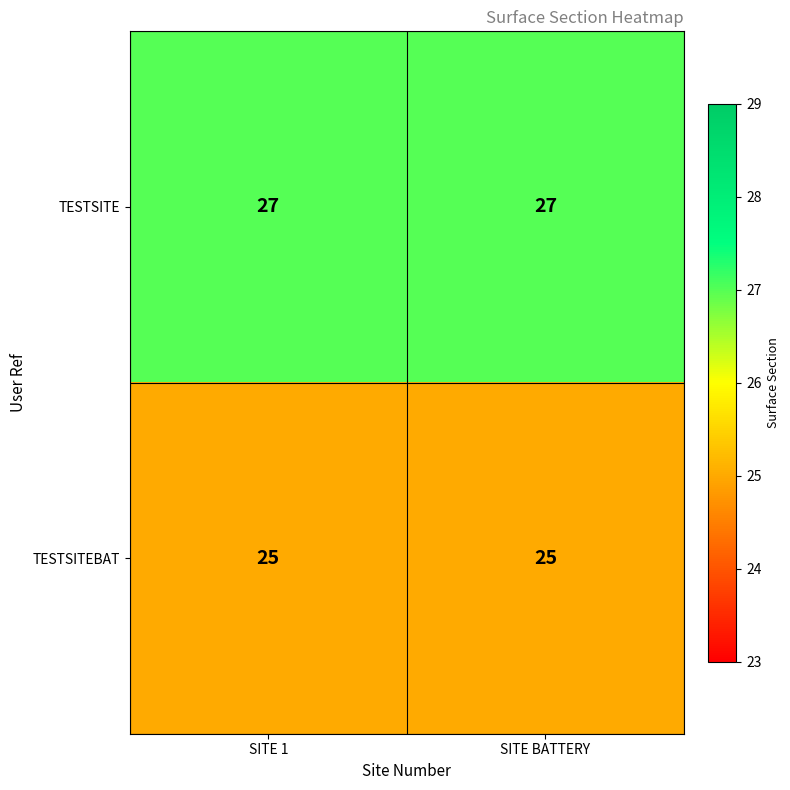

What is the sum of all TESTSITEBAT values?

50